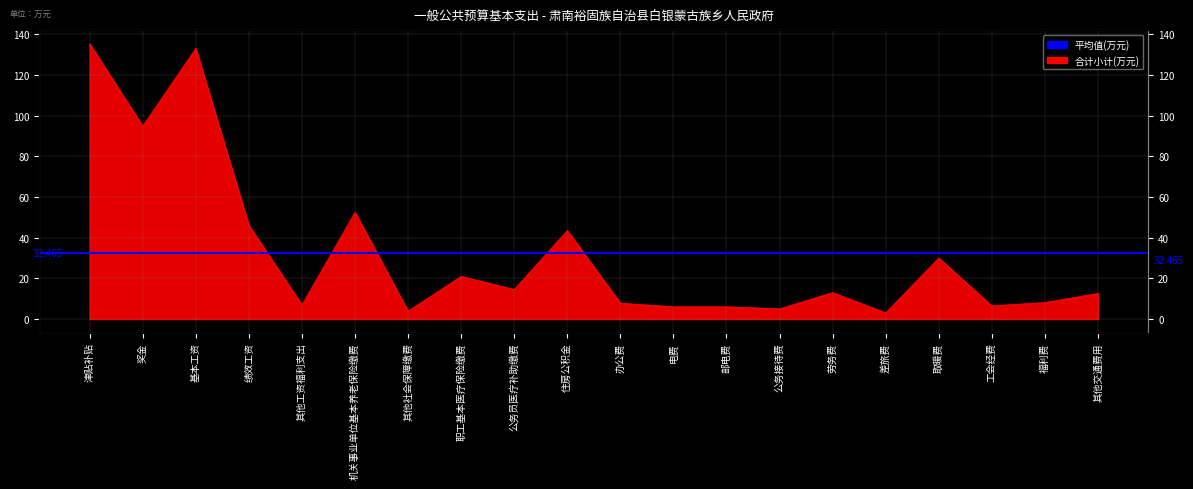

Does the chart have visible grid lines?

Yes